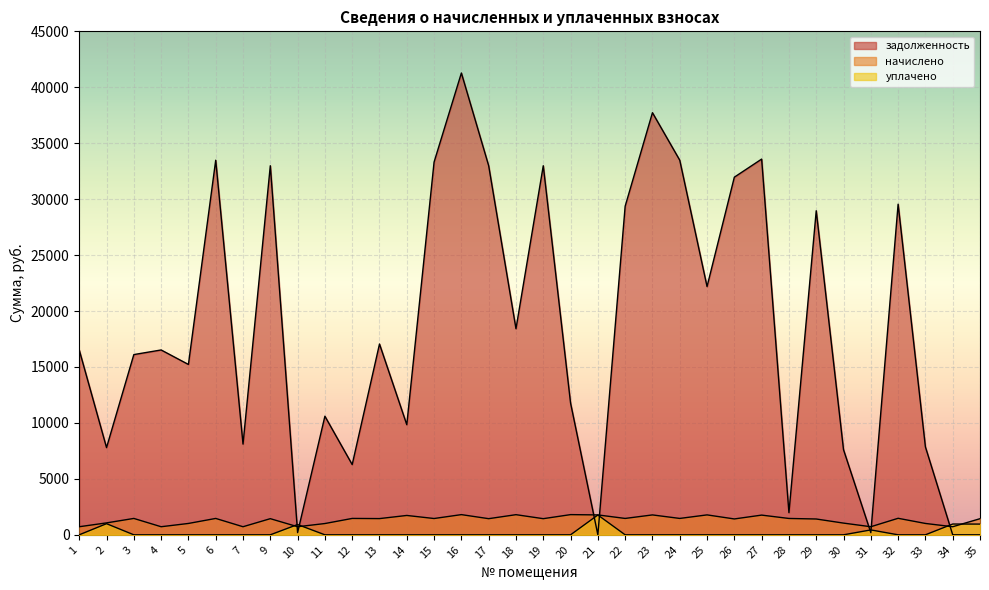

The начислено series shows 2588.8 at 25. True or false?

False